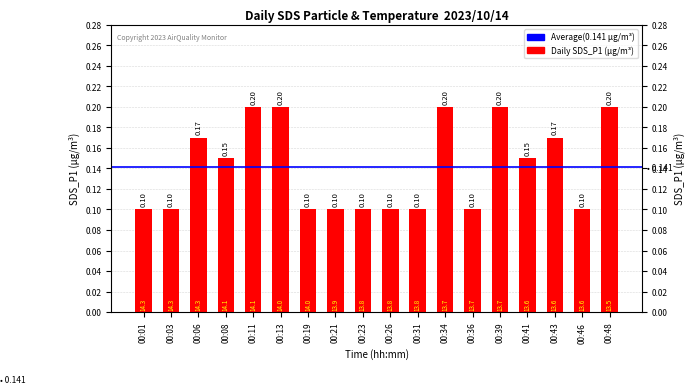

At which label is the value closest to 0?

00:01